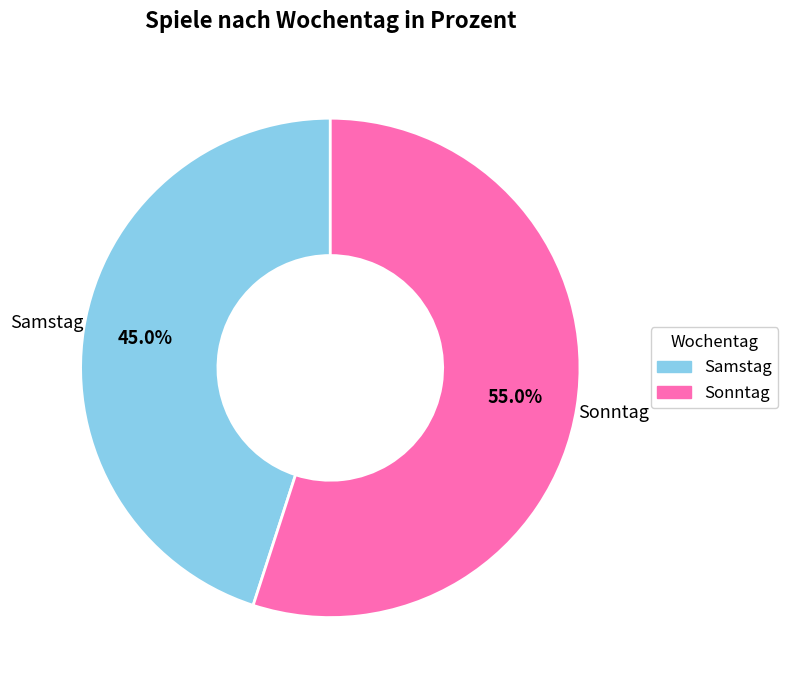

Which category has the biggest portion of the pie?

Sonntag